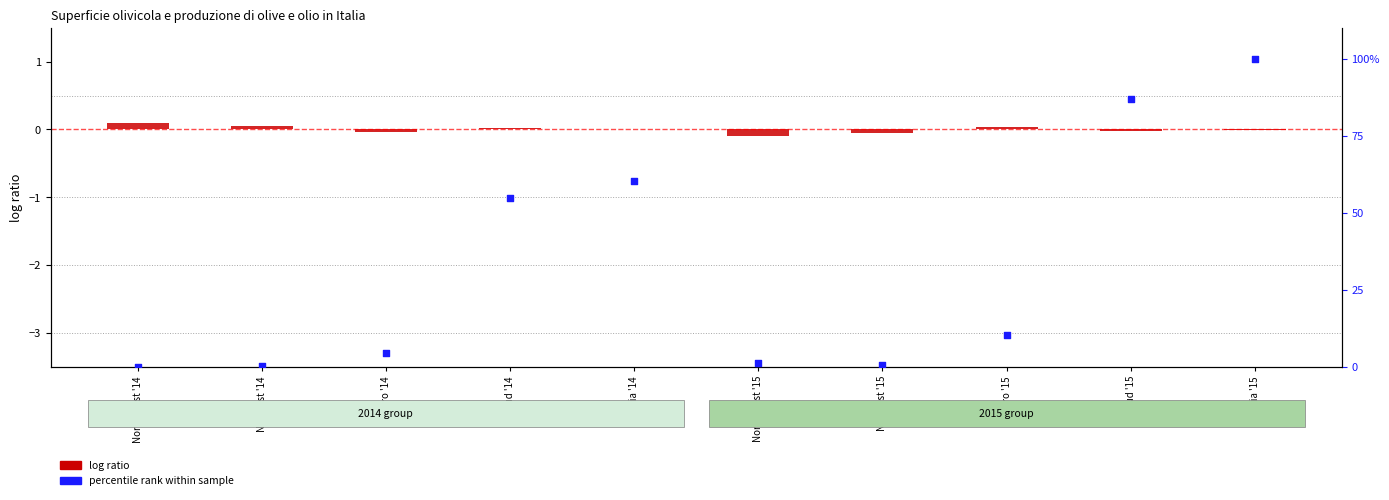

What is the total value across all series at Sud '15?

87.0